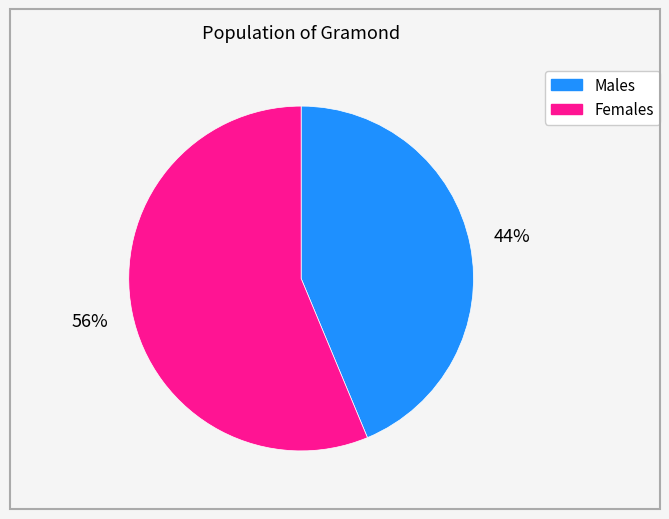

Is there any slice that represents more than half of the pie?

Yes